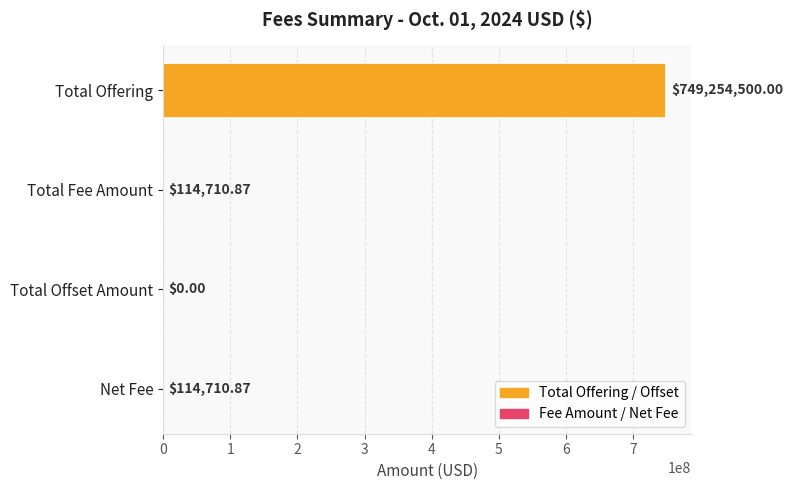

Which label corresponds to the largest value in the chart?

Total Offering